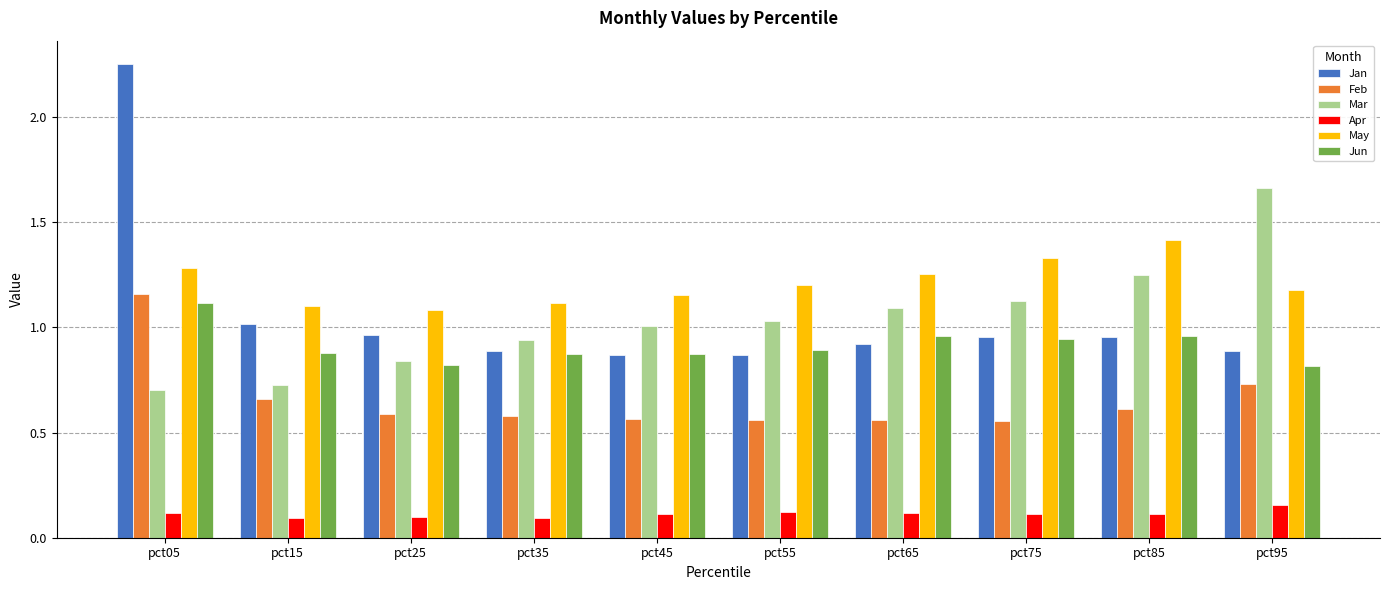

True or false: May has a value of 0.6 at pct25.

False